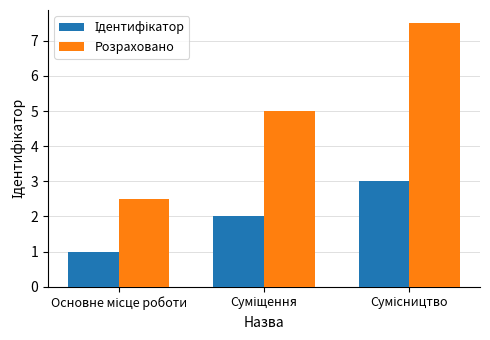

What is the sum of all Розраховано values?

15.0